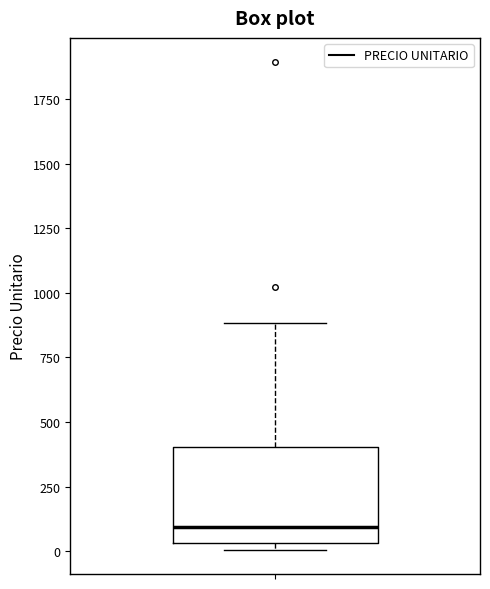

Transcribe this box plot: give where the median line is, the range the box spans, and where the two whiskers end, as read against the y-axis. The values are not printed on the chart, so give them approximately, as read against the axis.

median 100, box 50 to 400, whiskers 0 to 900